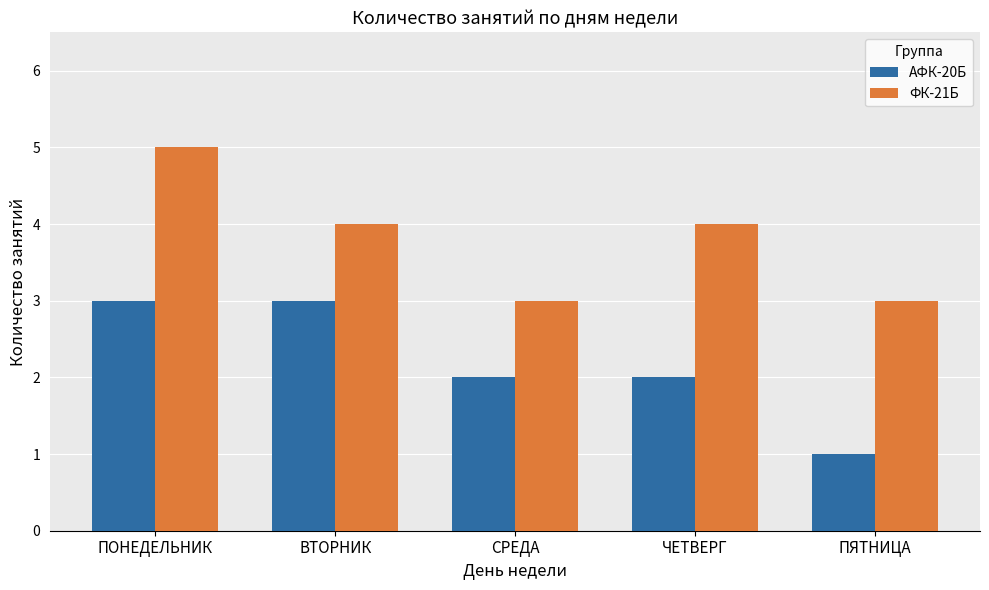

Is it true that АФК-20Б equals 4 at ЧЕТВЕРГ?

False